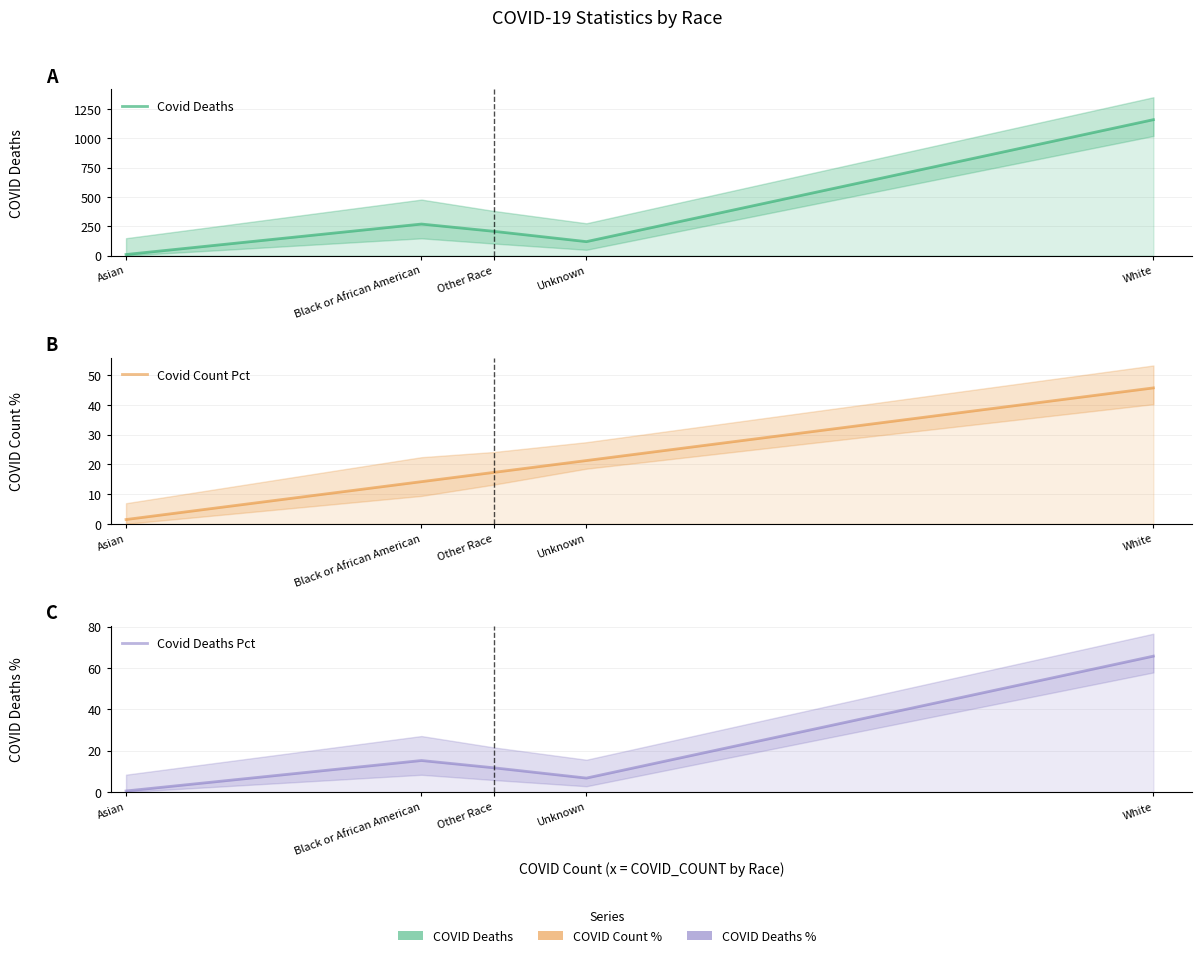

True or false: Covid Deaths Pct and Covid Deaths intersect in this chart.

False